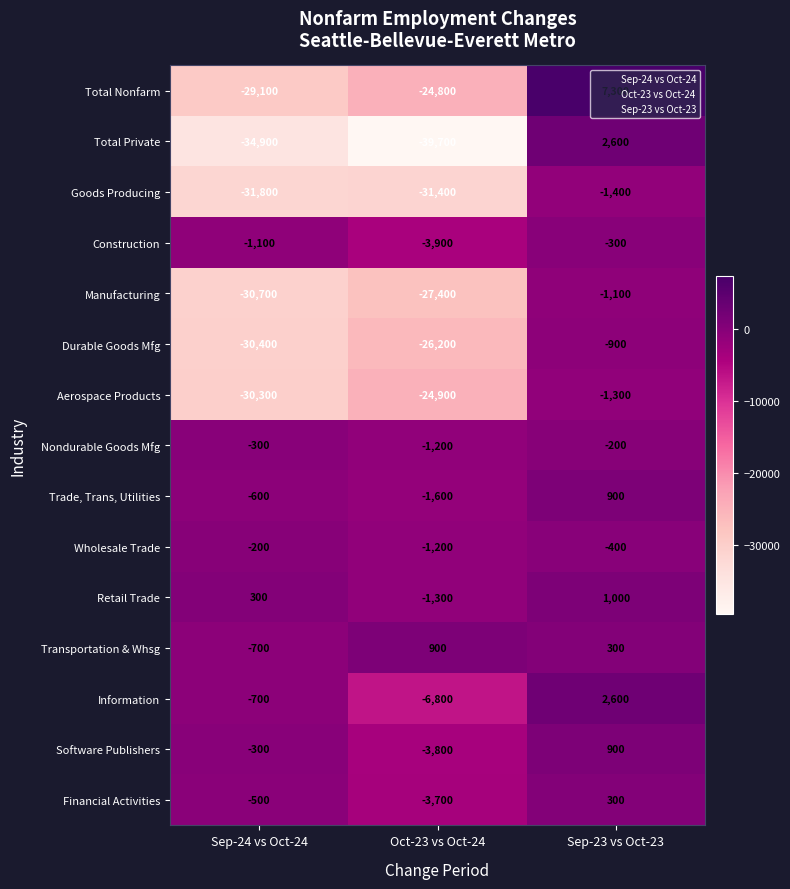

At which label does Financial Activities reach its peak?

Sep-23 vs Oct-23